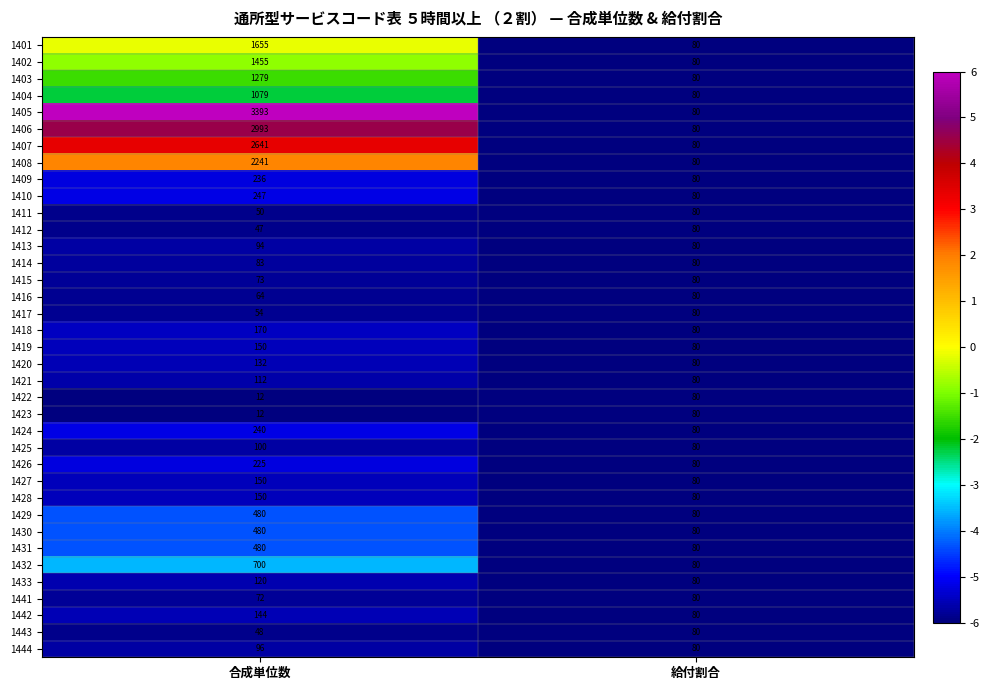

Rank the categories by 1444 value from lowest to highest.

給付割合, 合成単位数